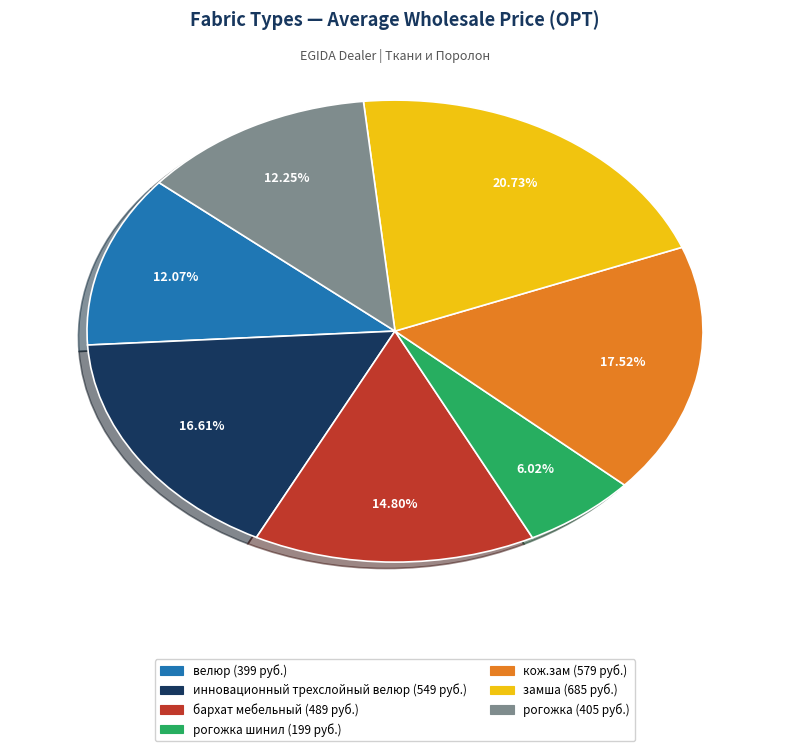

Does any single category account for the majority?

No